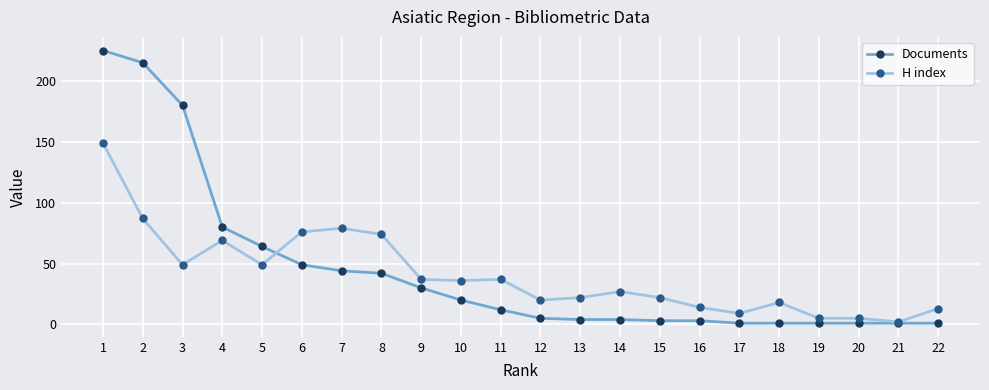

What is the value of the H index point at the 8th from the left?

74